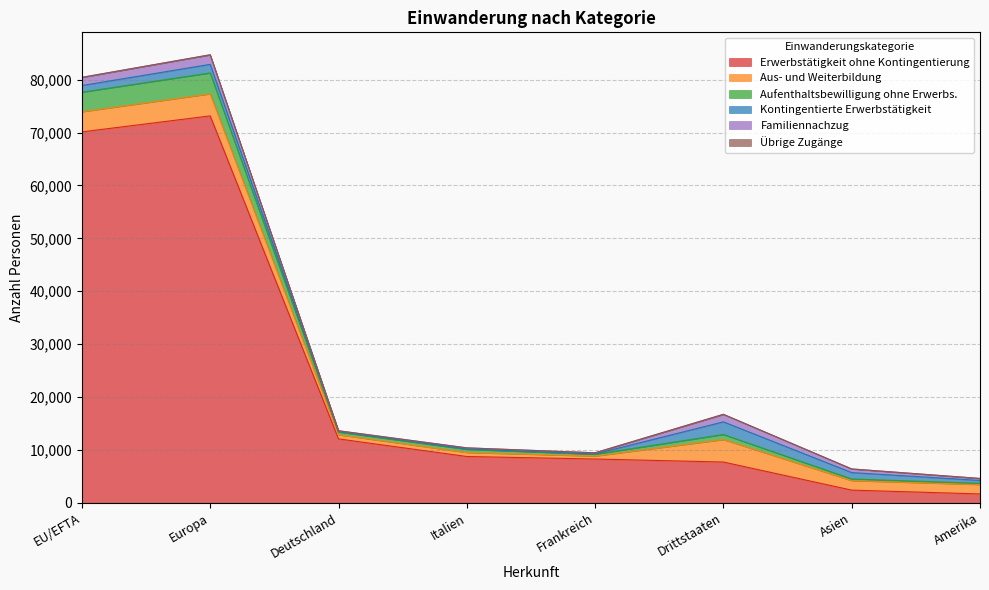

What is the label of the 4th point from the left?

Italien